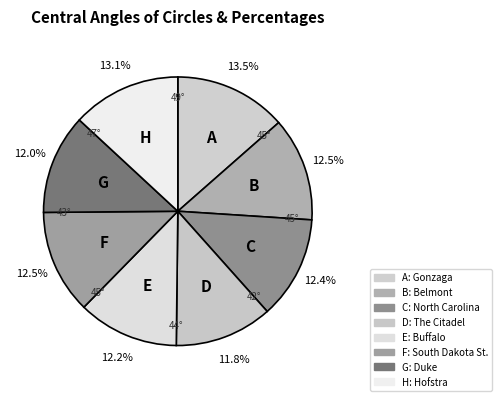

Is there a majority slice in this chart?

No